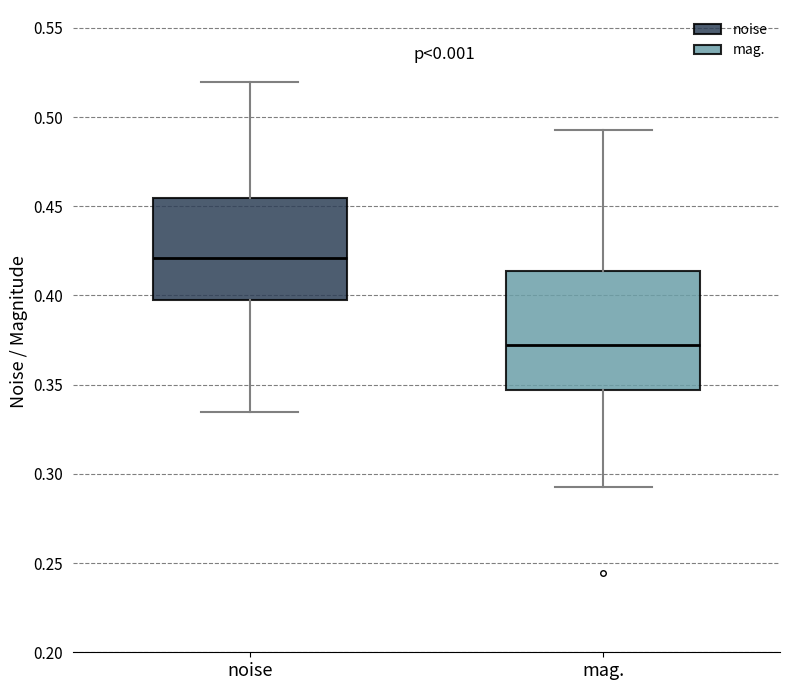

Reading left to right, transcribe this box plot: for each box, give where its median line is, the range the box spans, and where its two whiskers end, as read against the y-axis. The values are not printed on the chart, so give them approximately, as read against the axis.

noise: median 0.420, box 0.395 to 0.455, whiskers 0.335 to 0.520
mag.: median 0.370, box 0.345 to 0.415, whiskers 0.295 to 0.495